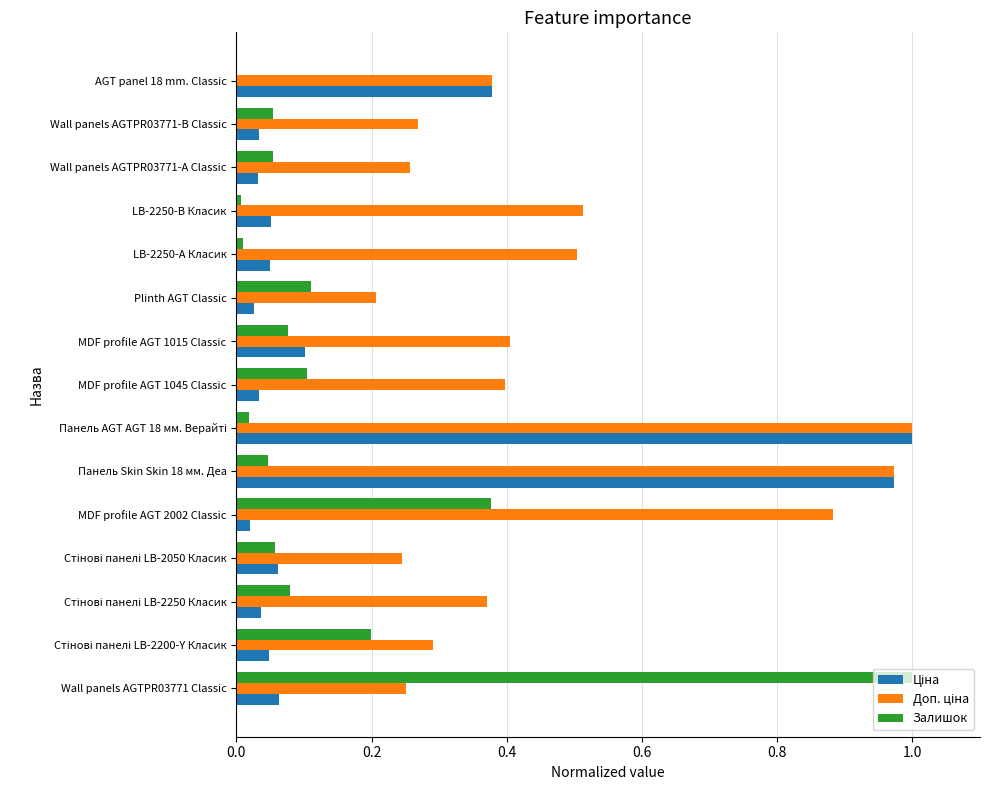

The value of Залишок at Wall panels AGTPR03771 Classic is 1.5. True or false?

False